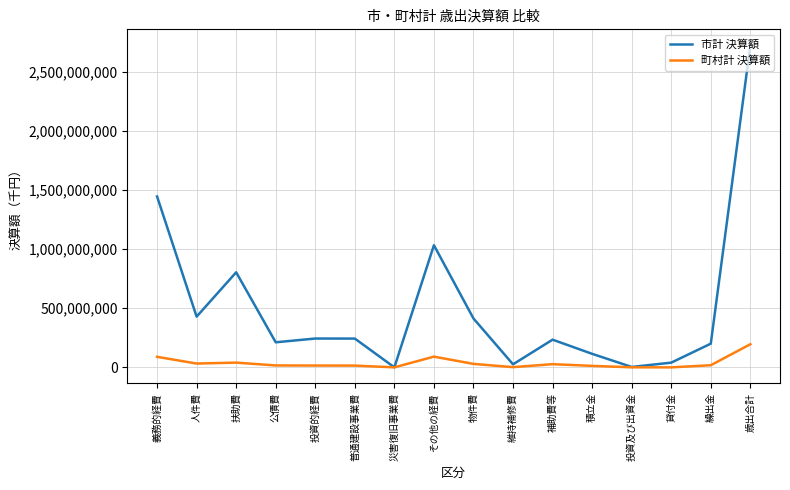

The value of 市計 決算額 at 投資的経費 is 127932569. True or false?

False